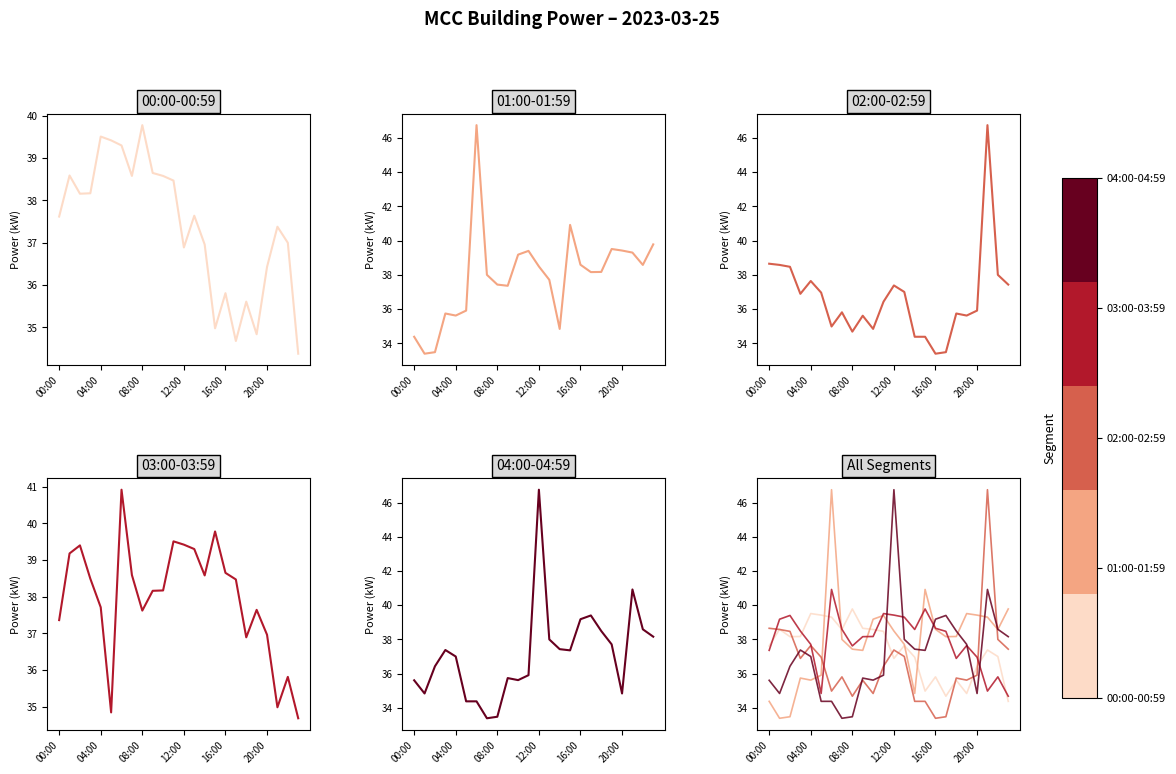

Between 7 and 13, which is larger?

7